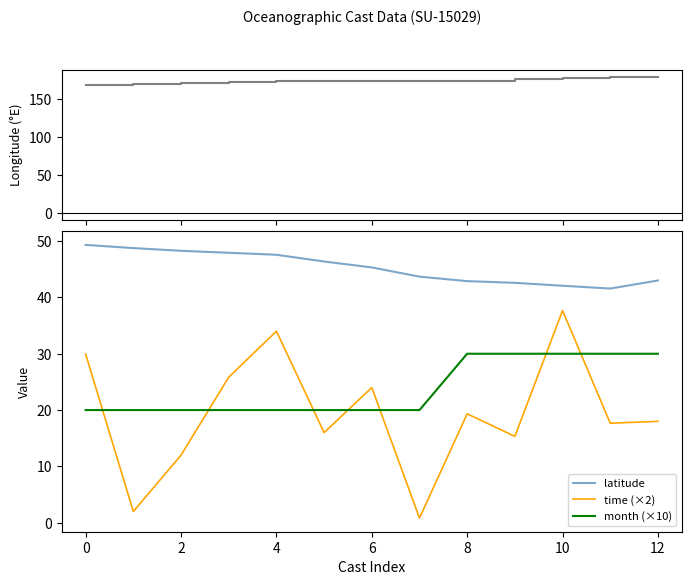

What is the minimum value for month (×10)?

20.0